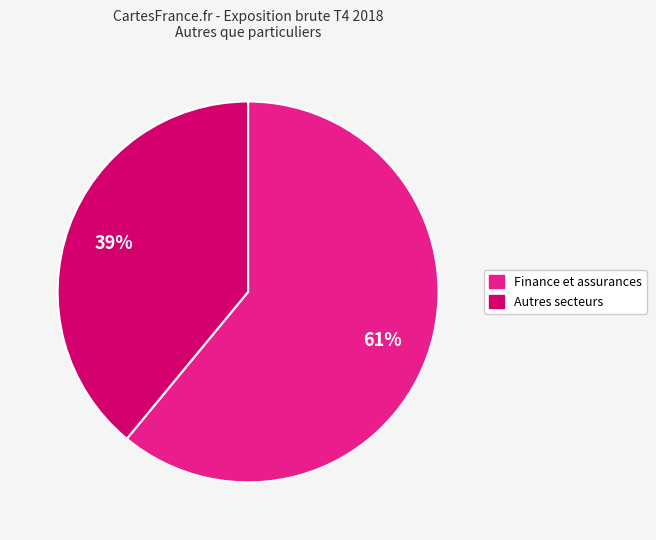

Is there a majority slice in this chart?

Yes